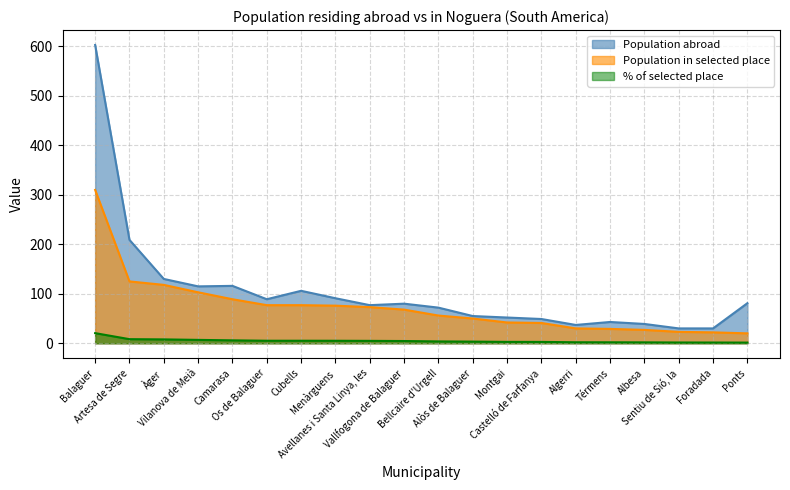

What is the difference between the Population abroad values at Menàrguens and Ponts?

10.0